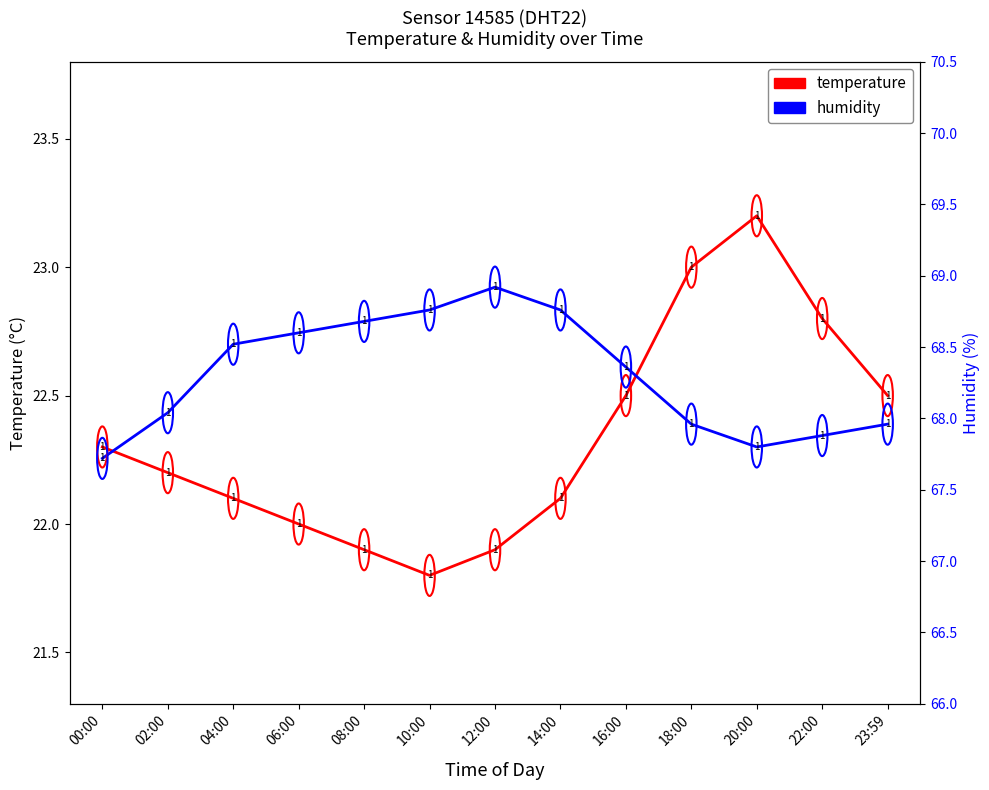

What is the difference between the humidity values at 20:00 and 23:59?

0.1